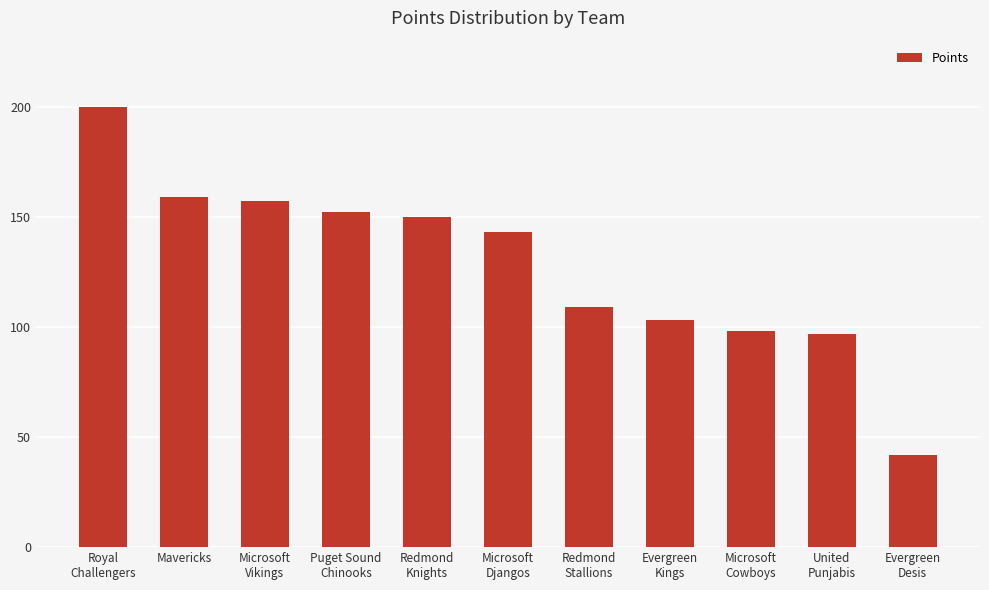

The chart shows a value of 164 at Redmond
Stallions. True or false?

False